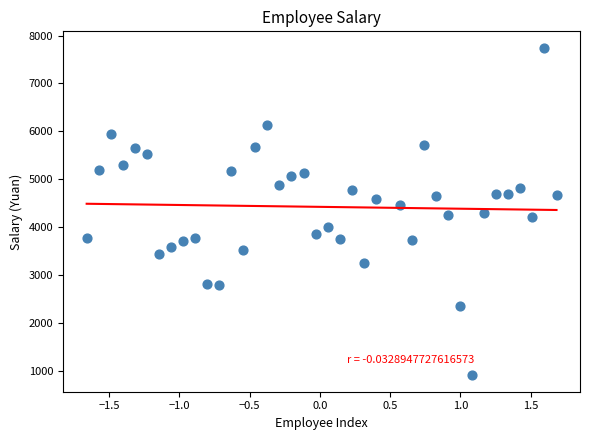

What is the range of X values (max minus min)?

3.3